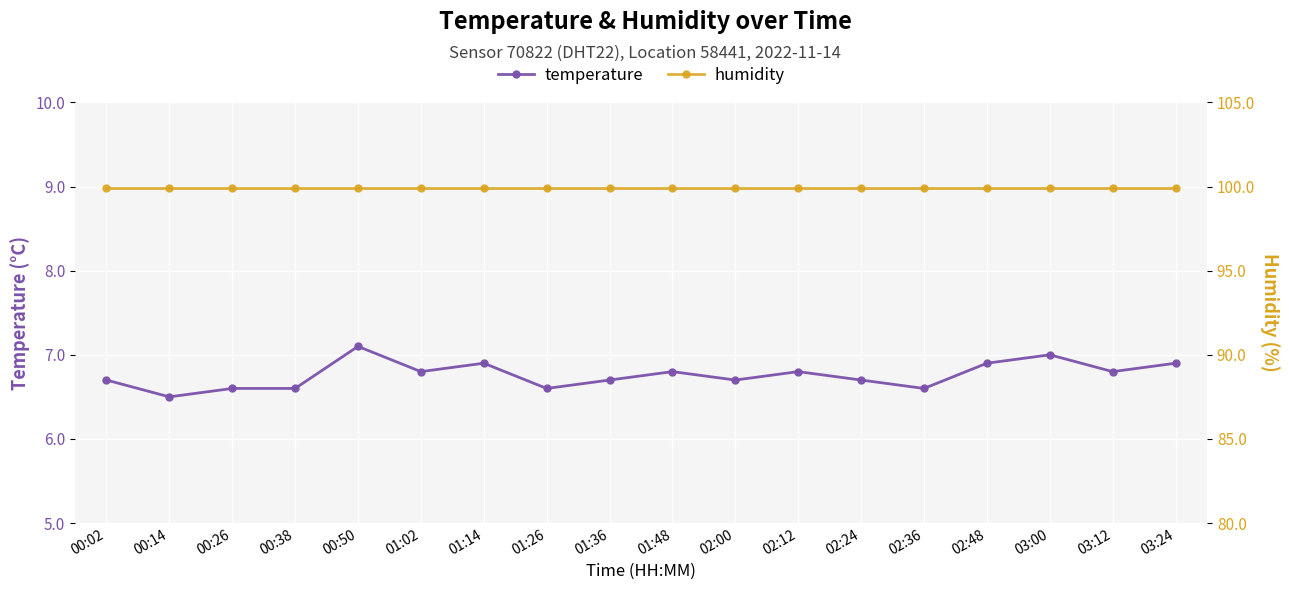

List the labels in order of humidity value, largest first.

00:02, 00:14, 00:26, 00:38, 00:50, 01:02, 01:14, 01:26, 01:36, 01:48, 02:00, 02:12, 02:24, 02:36, 02:48, 03:00, 03:12, 03:24